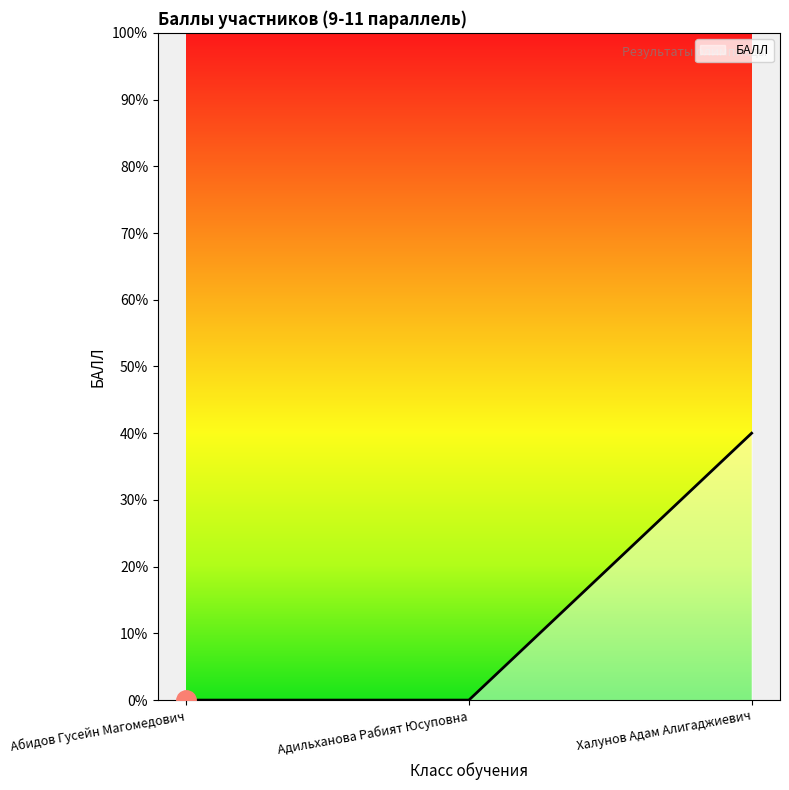

Is it true that the value at Адильханова Рабият Юсуповна is 0?

True